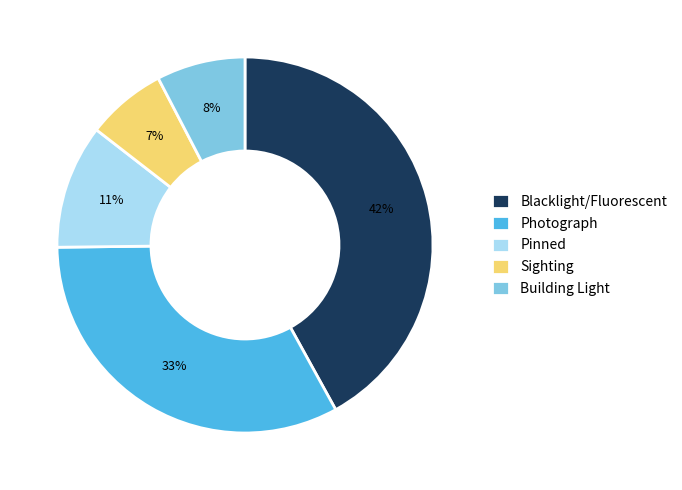

Which category has the smallest portion of the pie?

Sighting